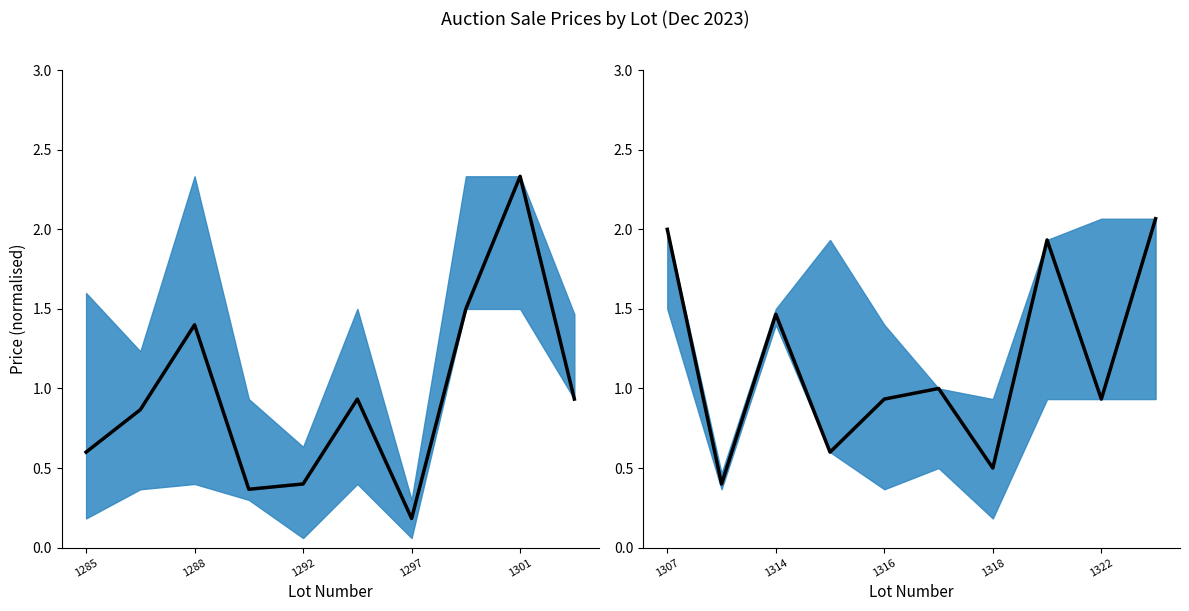

Is this an area chart (filled region under the line)?

No